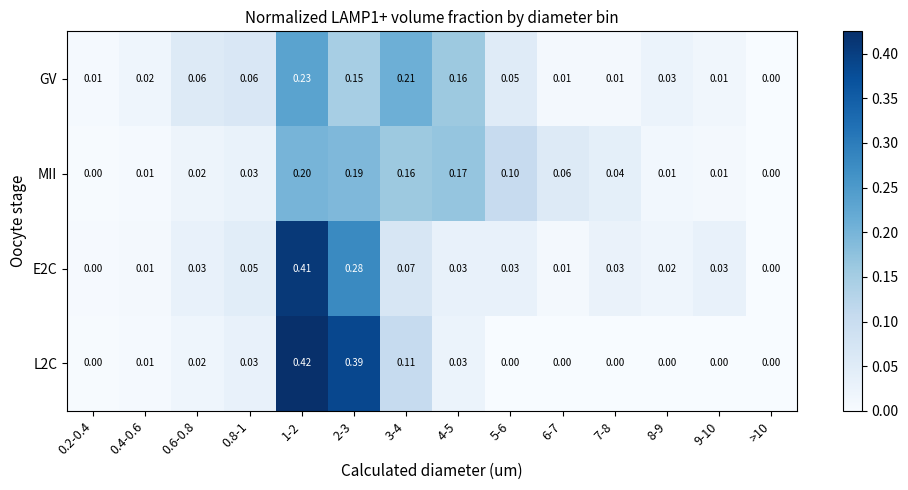

How many values in the GV series exceed 0?

13